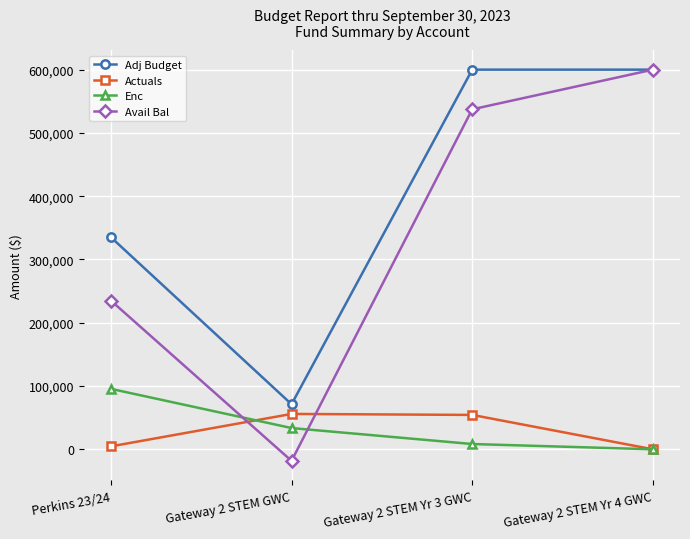

True or false: Adj Budget and Enc cross at least once.

False